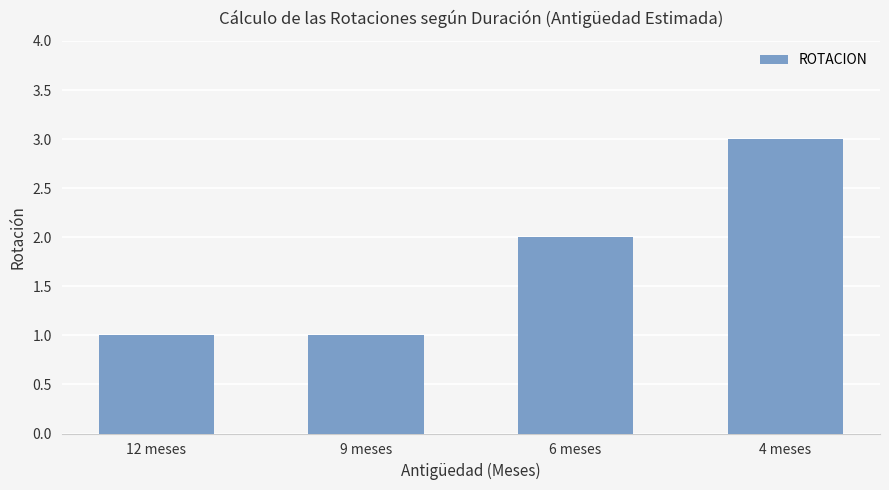

At which label is the value closest to 2?

6 meses